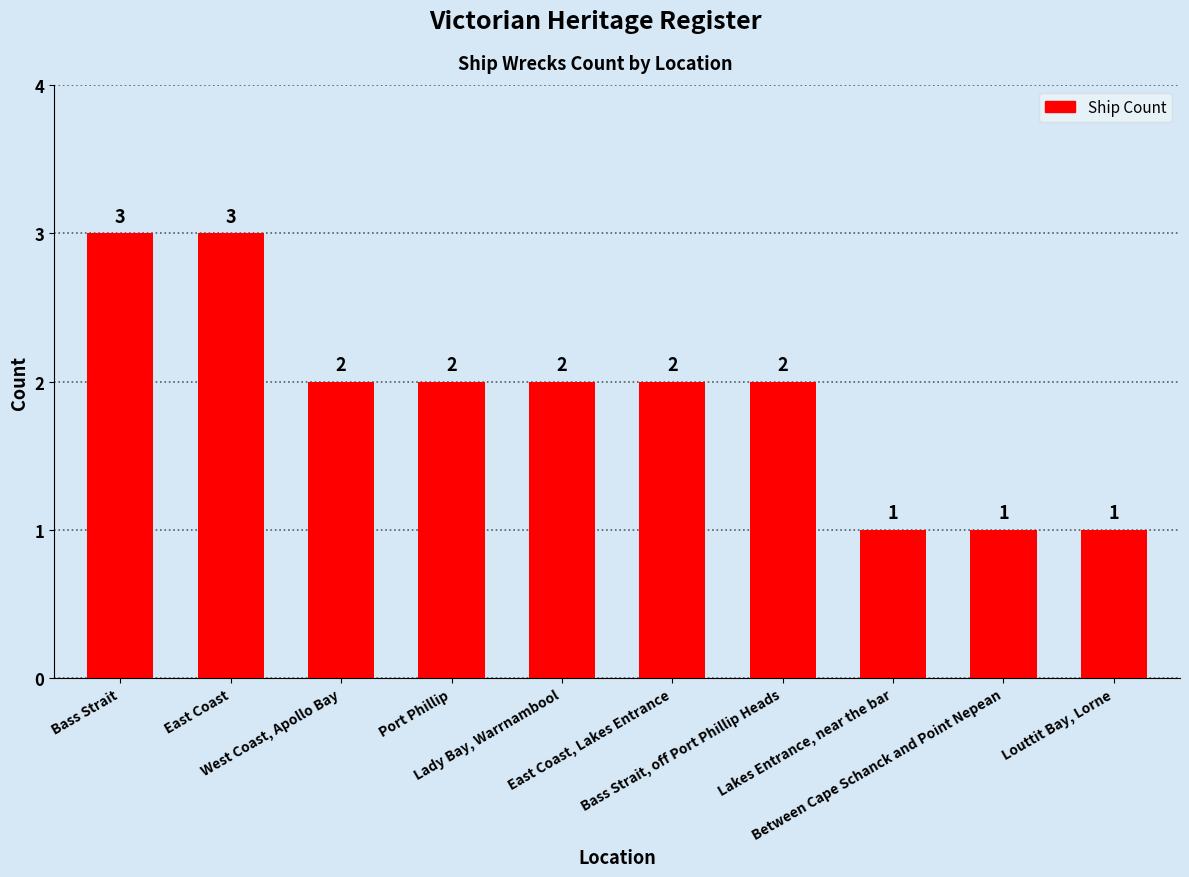

Between East Coast and Port Phillip, which is larger?

East Coast